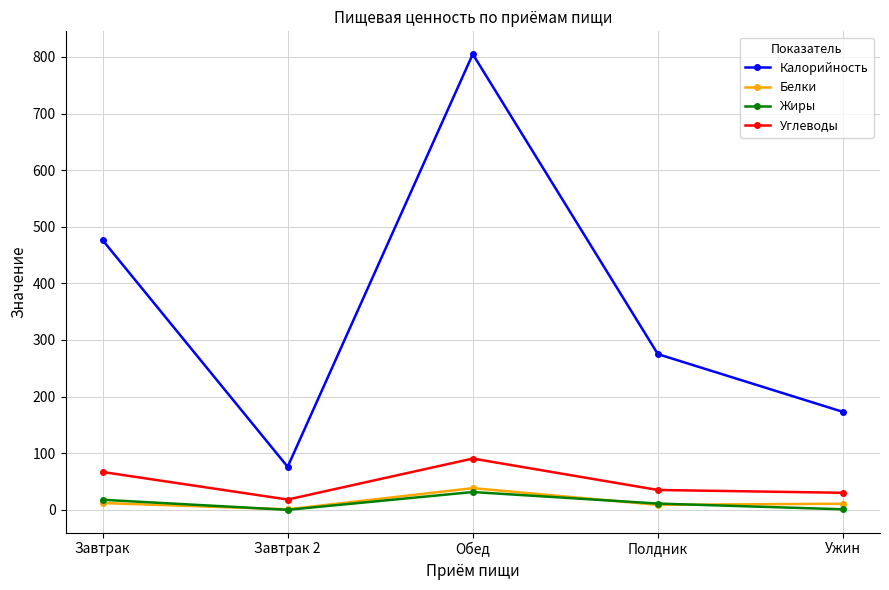

Rank the categories by Калорийность value from highest to lowest.

Обед, Завтрак, Полдник, Ужин, Завтрак 2